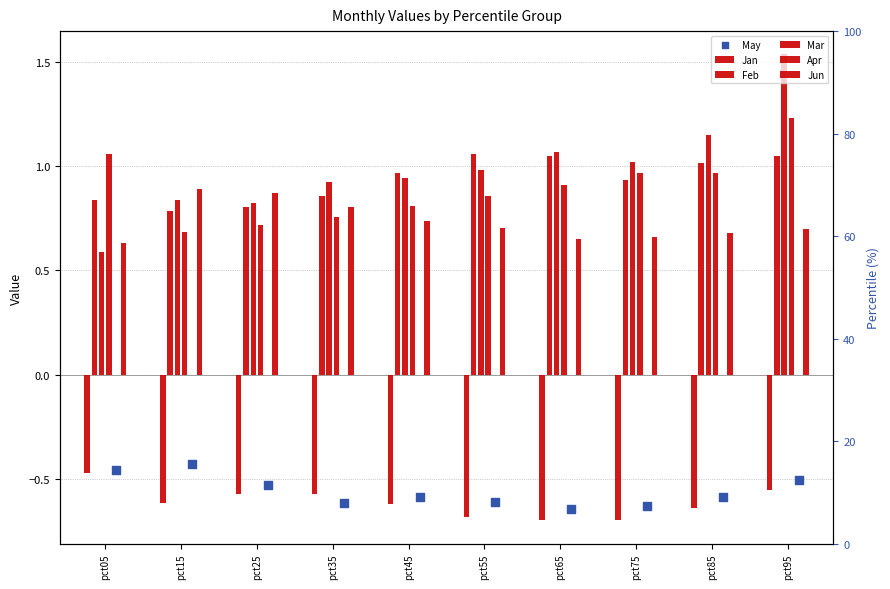

At which category is the sum across all series the highest?

pct95